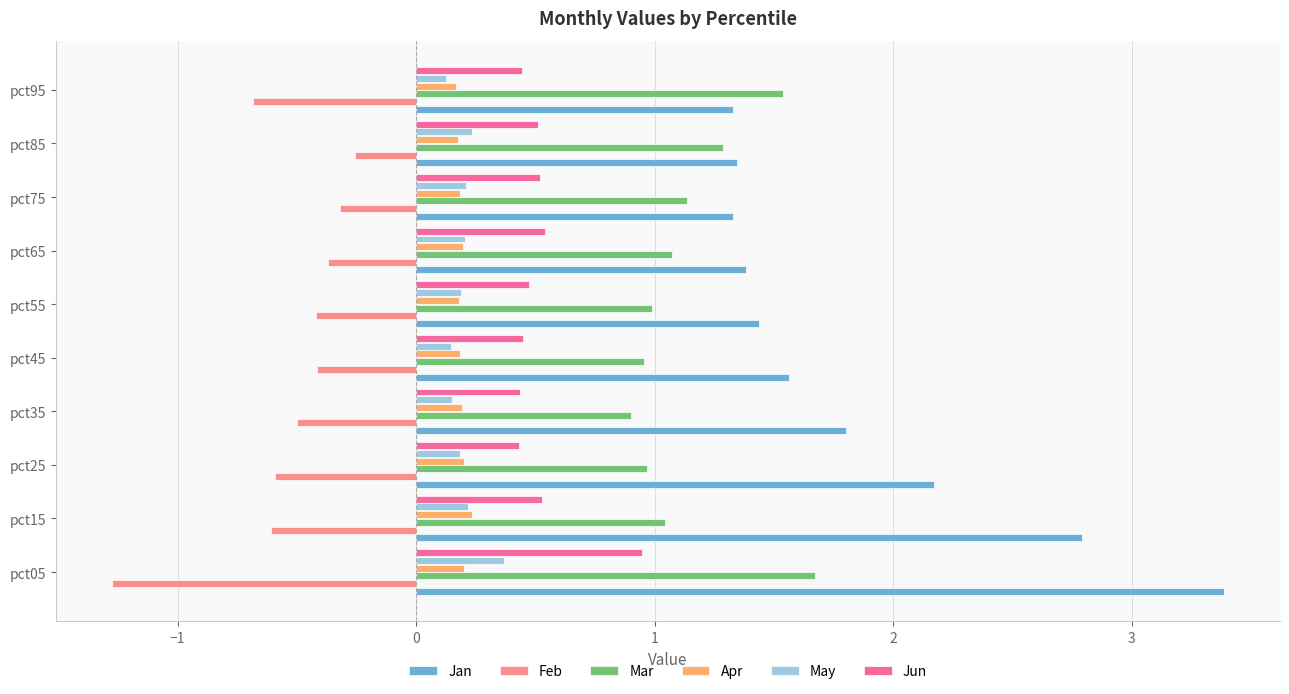

What is the difference between the maximum and minimum values in the Jun series?

0.5